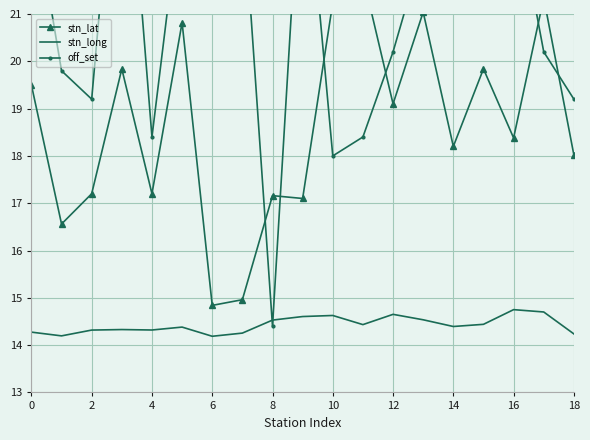

What is the lowest value of the stn_long series?

14.2